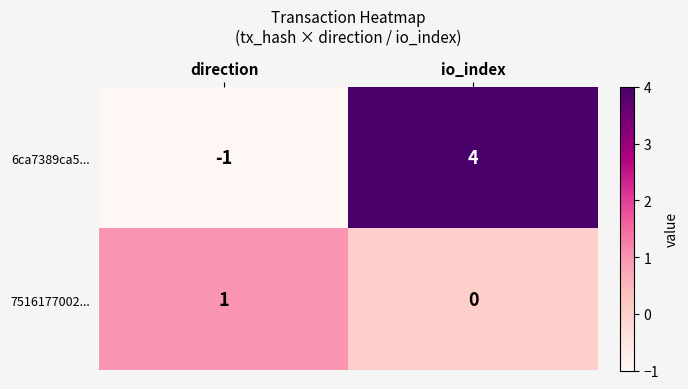

At which label is 6ca7389ca5... closest to 1?

direction